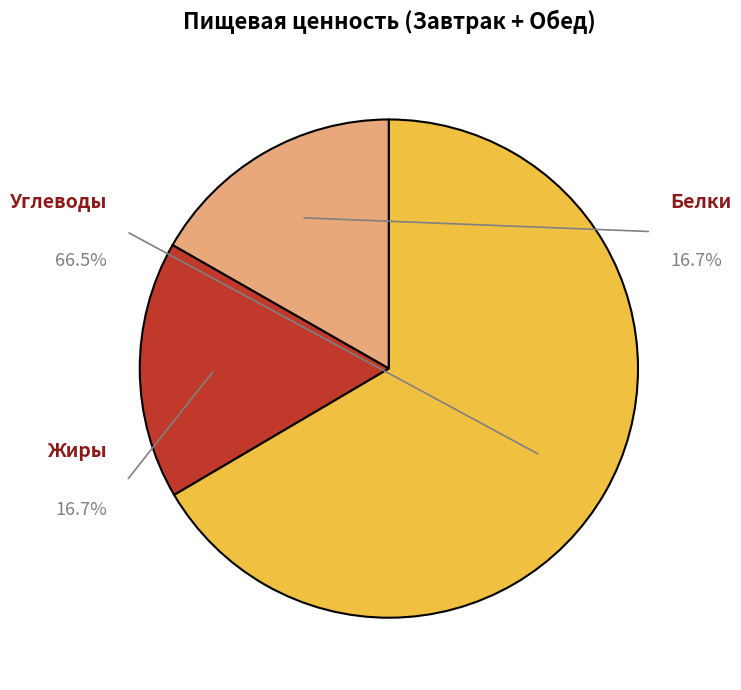

Is it true that Углеводы (Завтрак) is 36% of the pie?

False